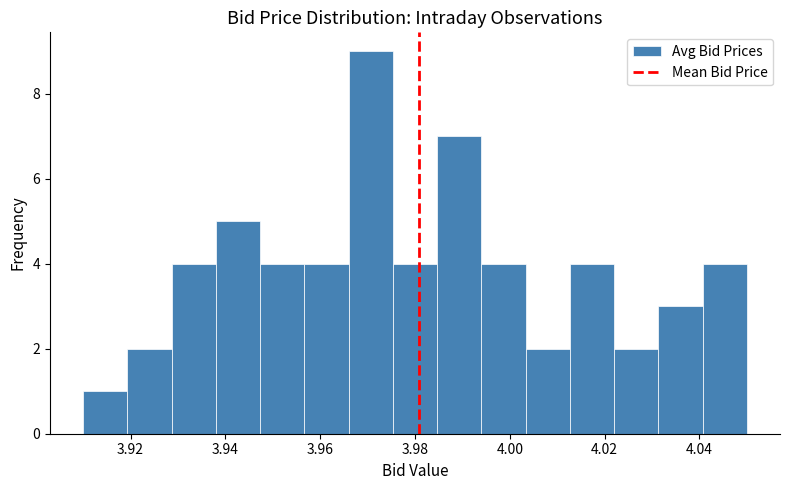

Which range on the x-axis has the tallest bar?

3.966 to 3.976